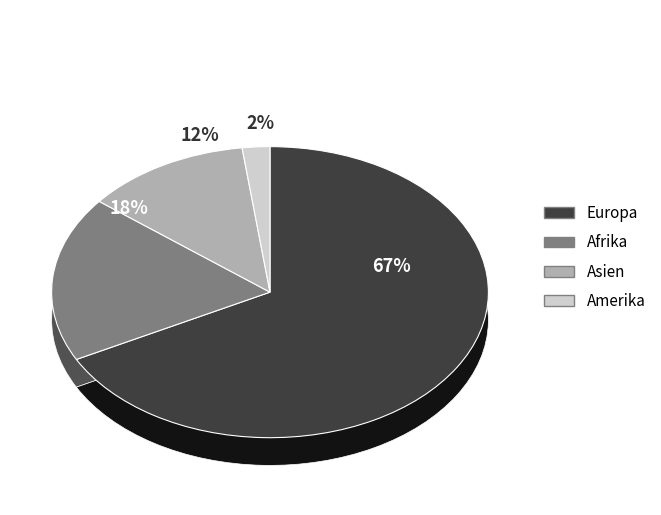

Rank the categories by value from highest to lowest.

Europa, Afrika, Asien, Amerika